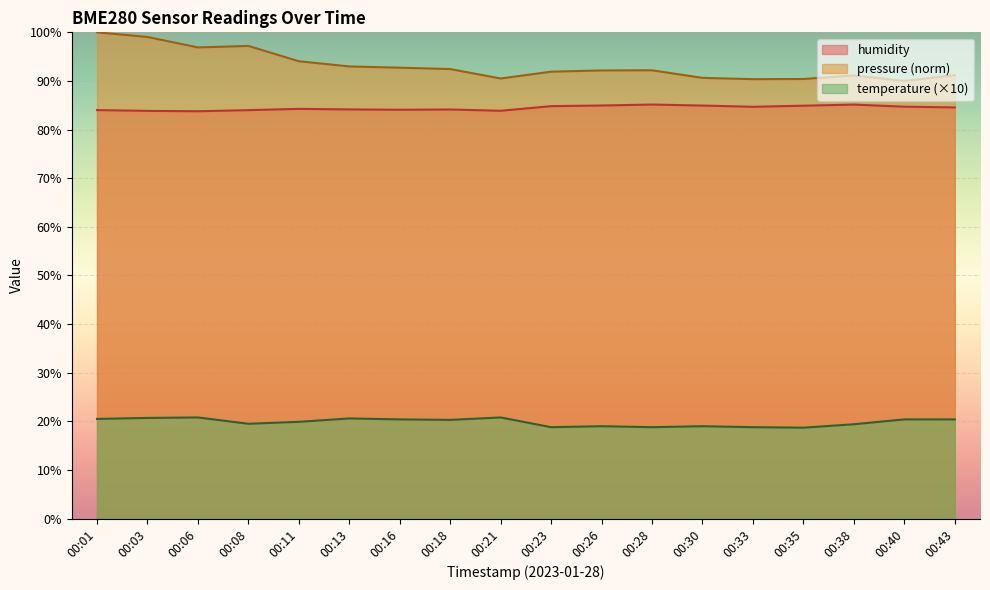

Between 00:28 and 00:38, which is larger?

00:38